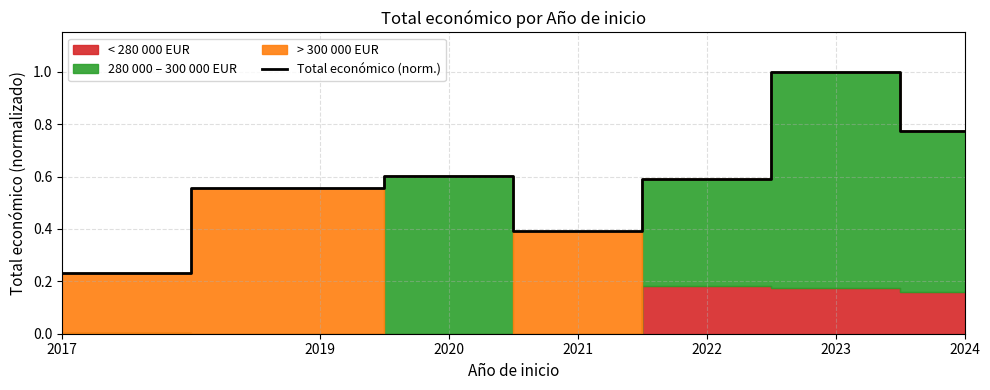

Where is the data nearest to the value 0?

2017